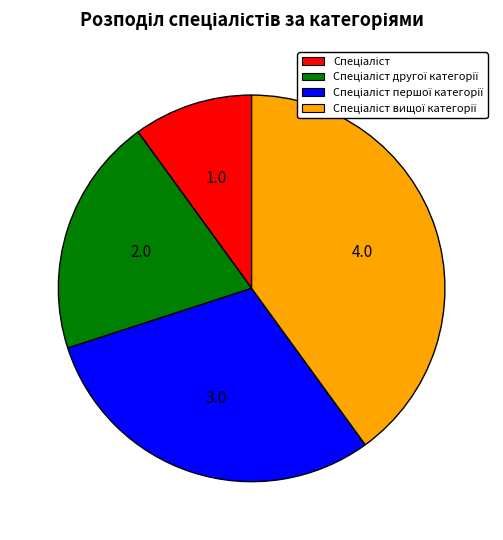

Does any single category account for the majority?

No